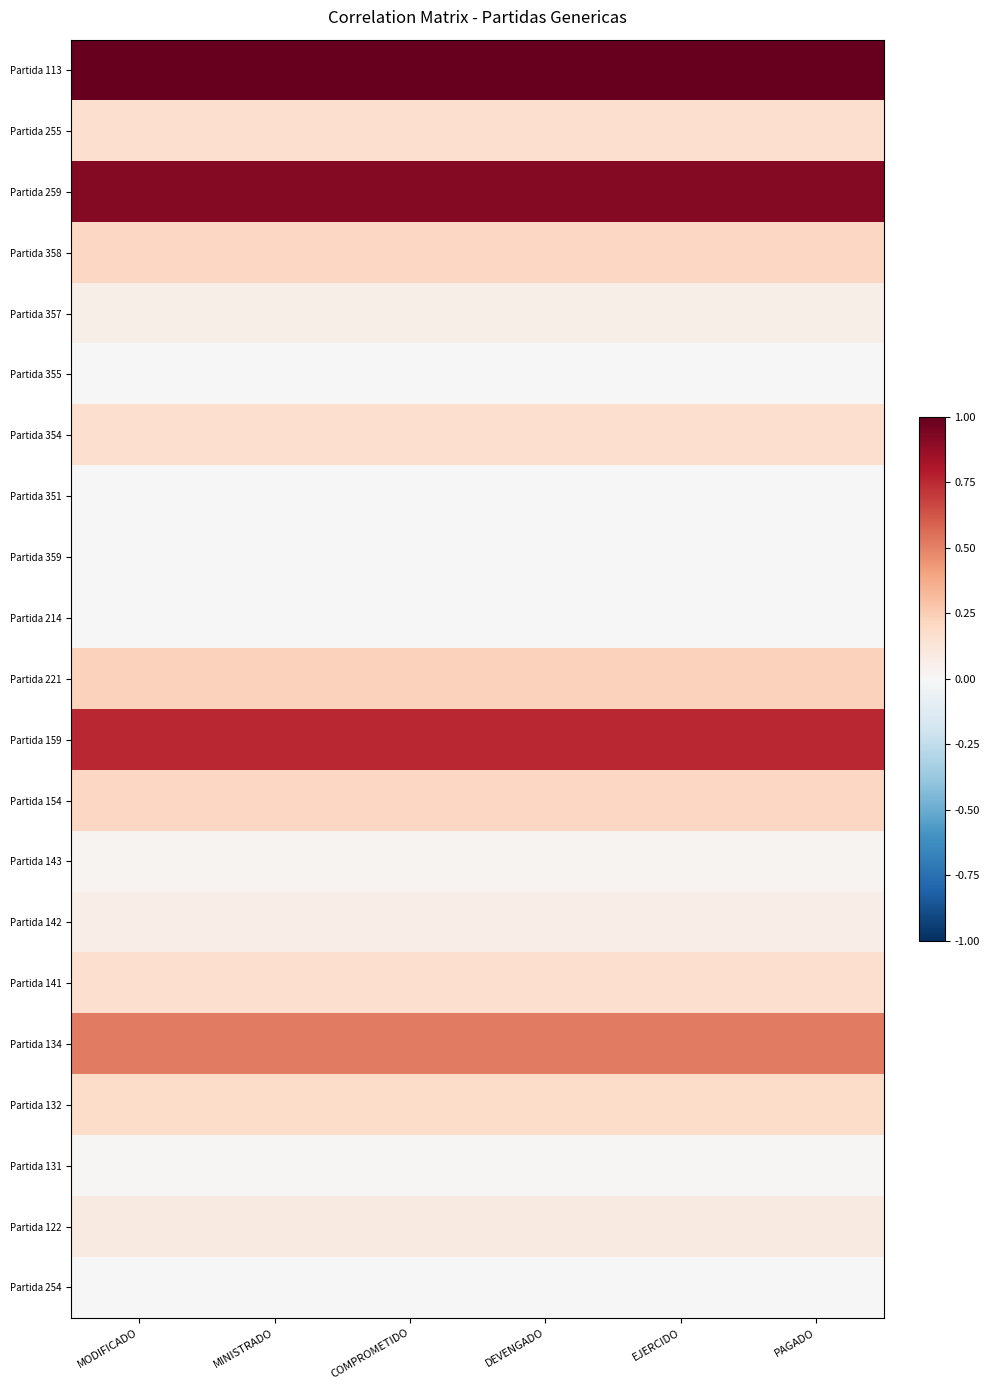

List the series in order of their peak value, highest first.

Partida 113, Partida 259, Partida 159, Partida 134, Partida 221, Partida 154, Partida 358, Partida 132, Partida 354, Partida 255, Partida 141, Partida 122, Partida 142, Partida 357, Partida 143, Partida 131, Partida 359, Partida 254, Partida 214, Partida 355, Partida 351